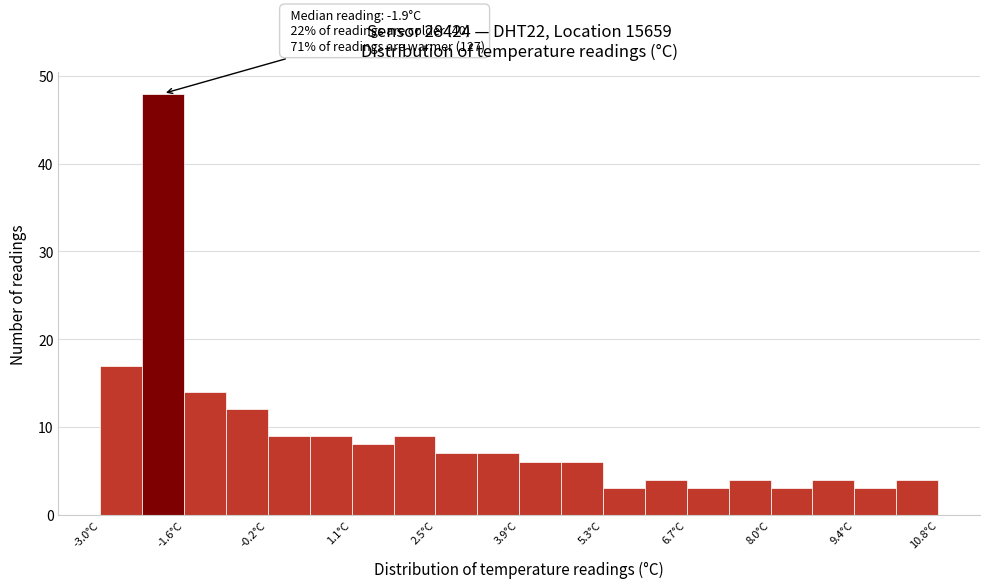

Read against the x-axis, roughly where is the centre of the tallest bar?

-2.0